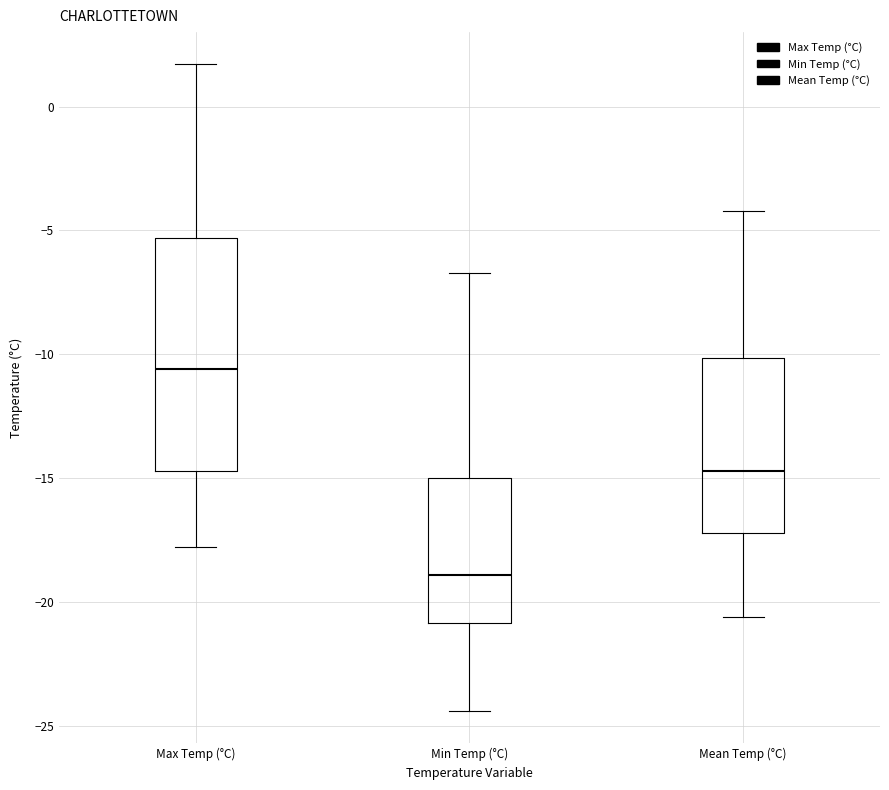

Reading left to right, read every box against the y-axis: the position of its median line, the range the box covers, and the ends of its whiskers. The values are not printed on the chart, so give them approximately, as read against the axis.

Max Temp (°C): median -10.5, box -14.5 to -5.5, whiskers -18.0 to 1.5
Min Temp (°C): median -19.0, box -21.0 to -15.0, whiskers -24.5 to -6.5
Mean Temp (°C): median -14.5, box -17.0 to -10.0, whiskers -20.5 to -4.0